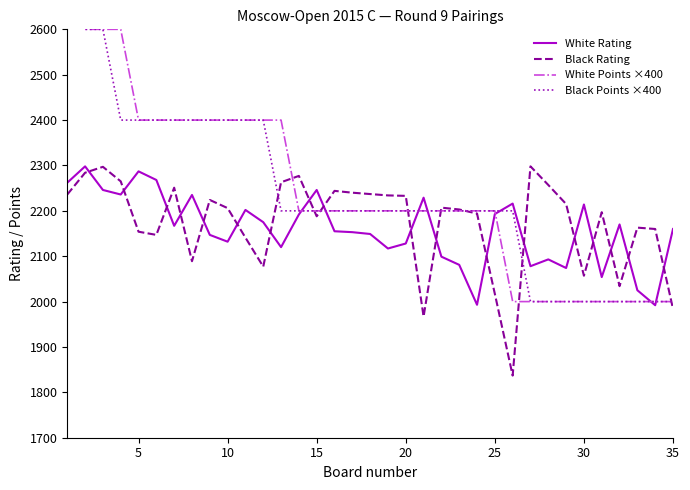

How many times do Black Rating and Black Points ×400 cross each other?

8